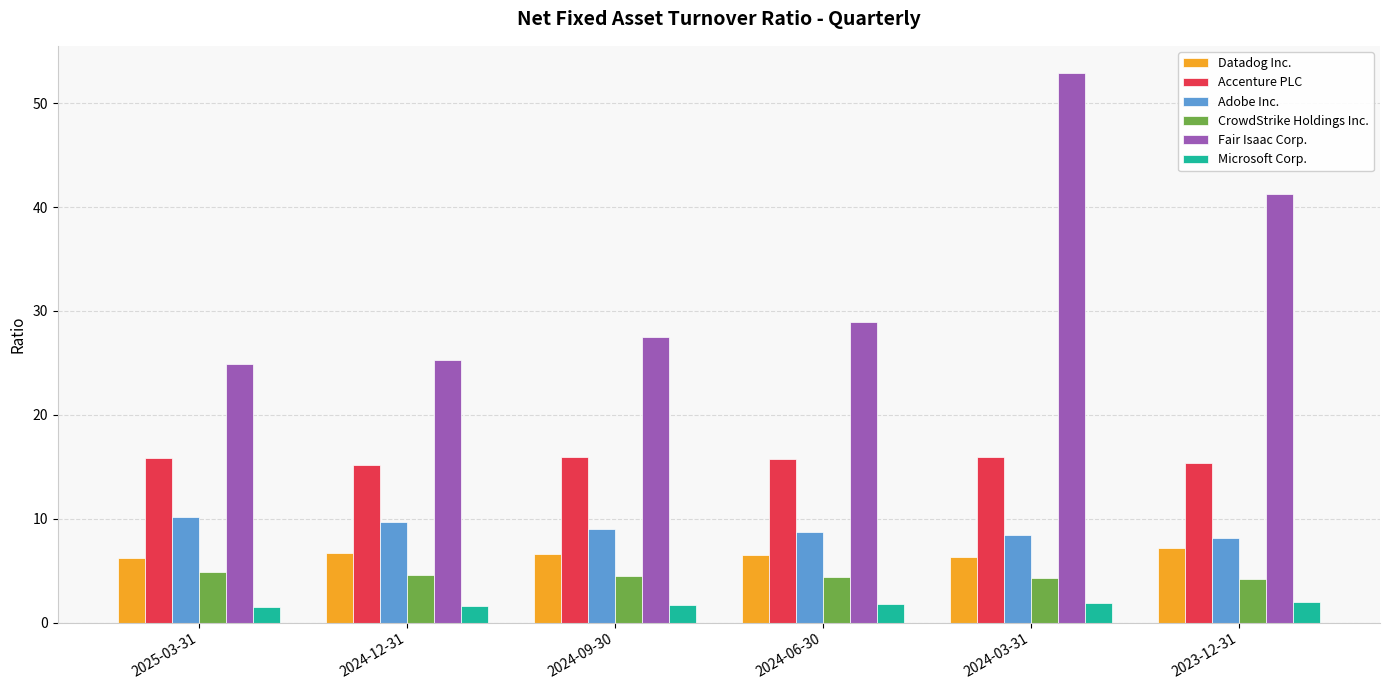

At how many categories does at least one series exceed 14?

6